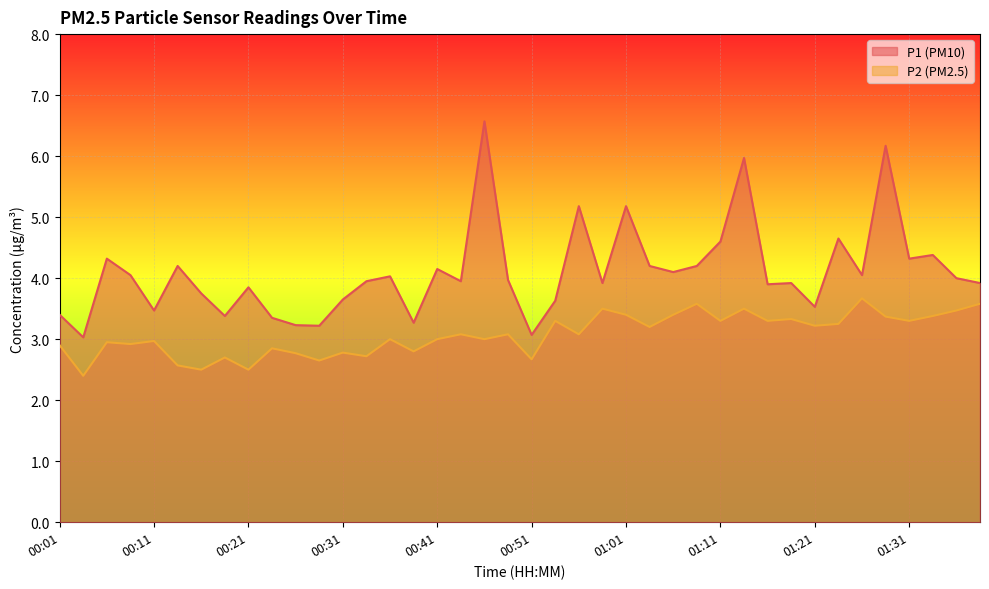

How many lines are shown in the chart?

2